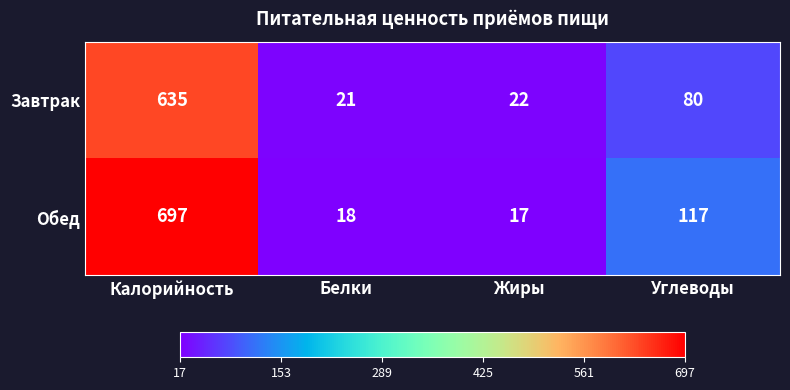

What is the difference between the Завтрак values at Калорийность and Жиры?

613